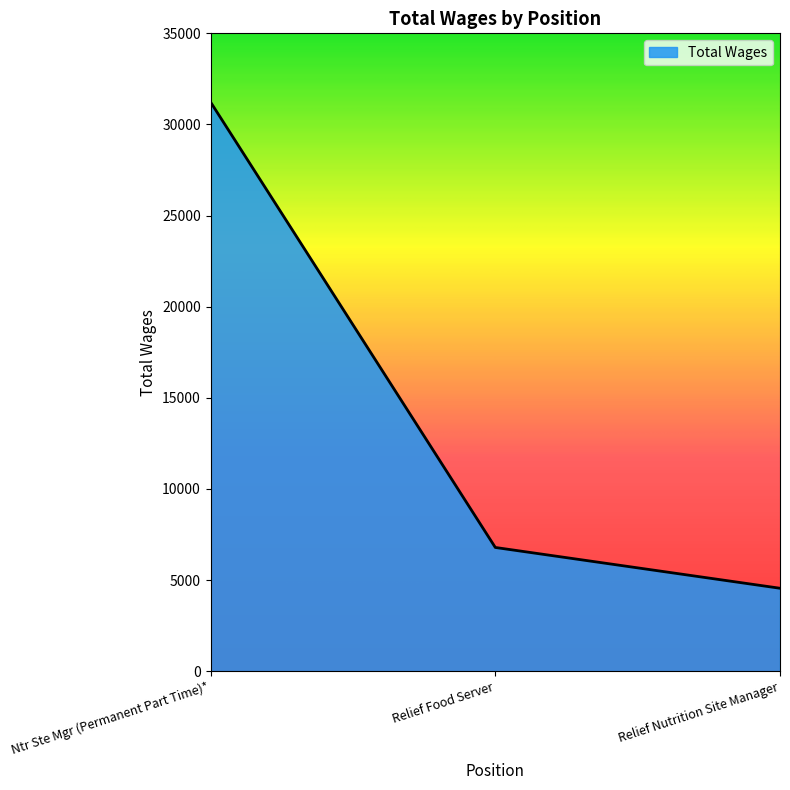

What is the smallest value displayed?

4554